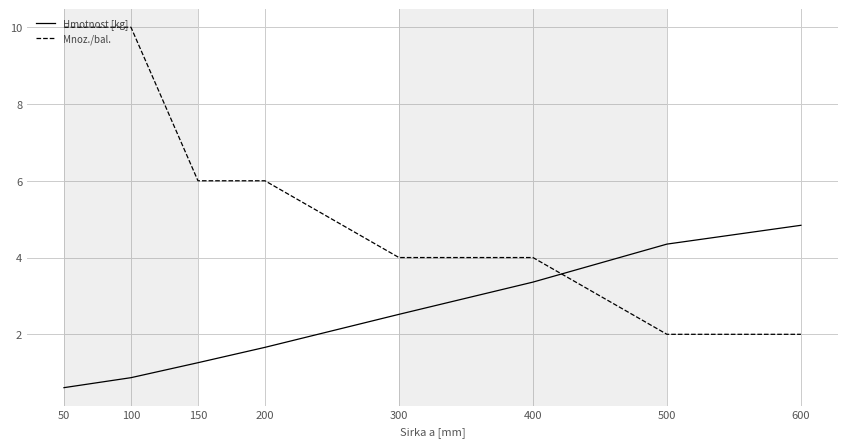

What is the difference between the Mnoz./bal. values at 100 and 200?

4.0